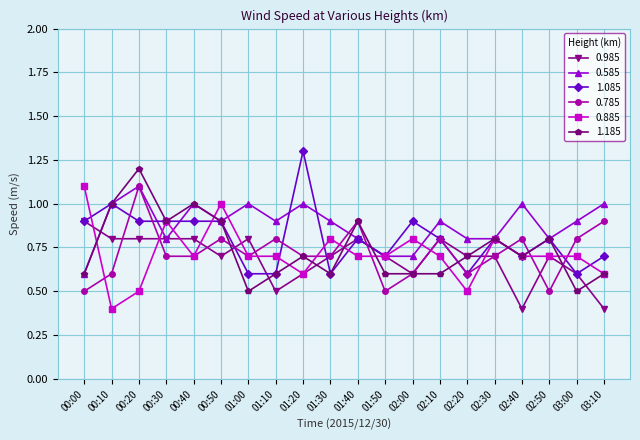

What is the sum of all 0.985 values?

13.8